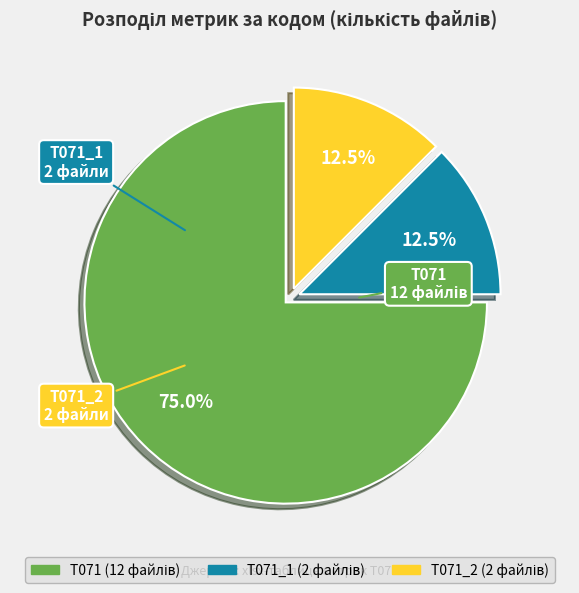

What is the majority slice?

T071